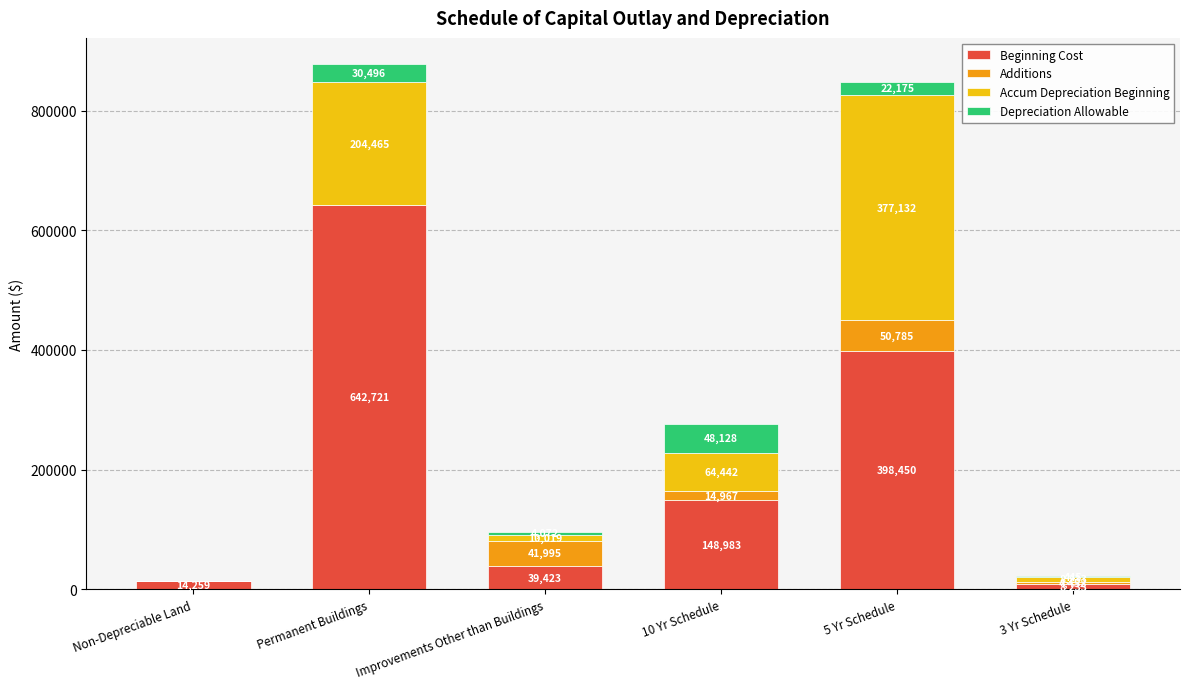

At which label is Beginning Cost closest to 325477?

5 Yr Schedule